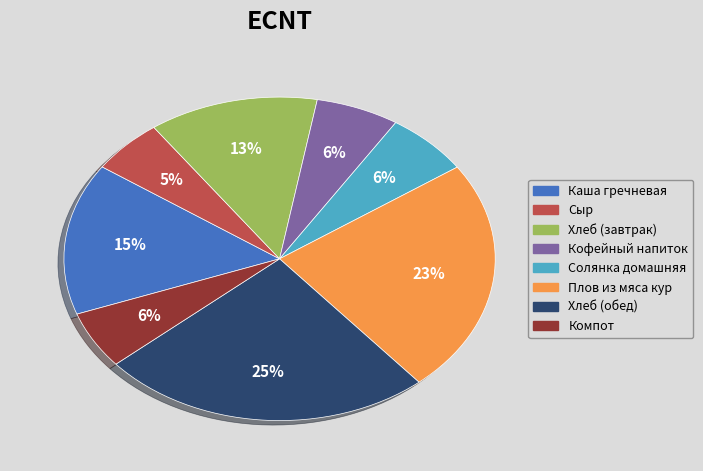

Is the sum of Солянка домашняя and Каша гречневая greater than half?

No